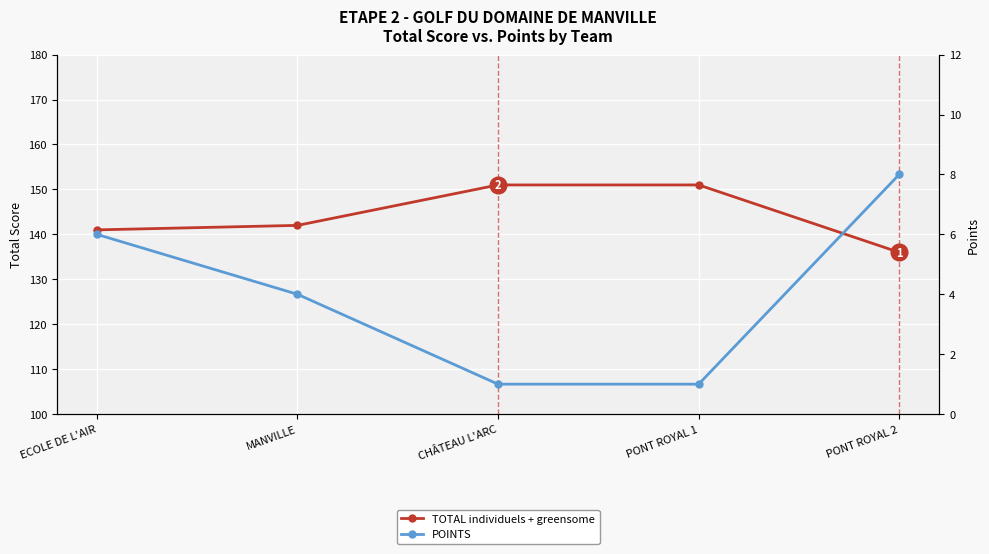

What is the label of the 5th point from the left?

PONT ROYAL 2